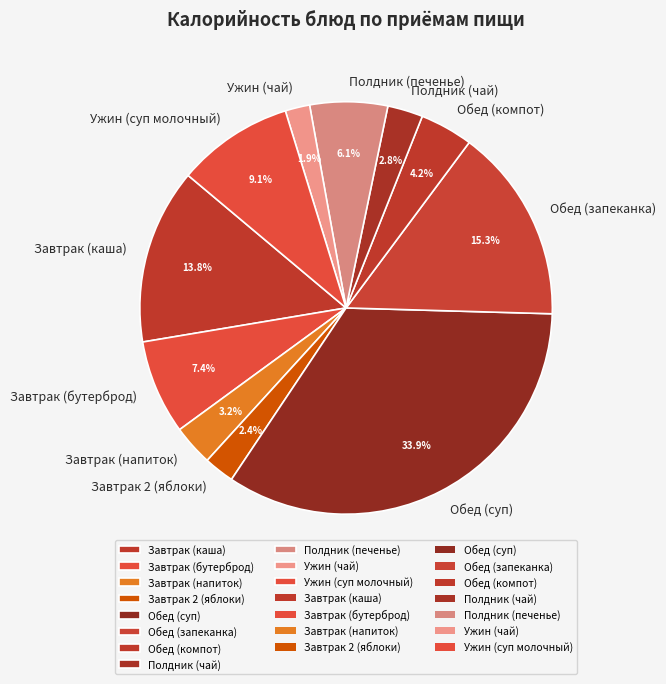

What percentage is NOT represented by Полдник (чай)?

97.2%